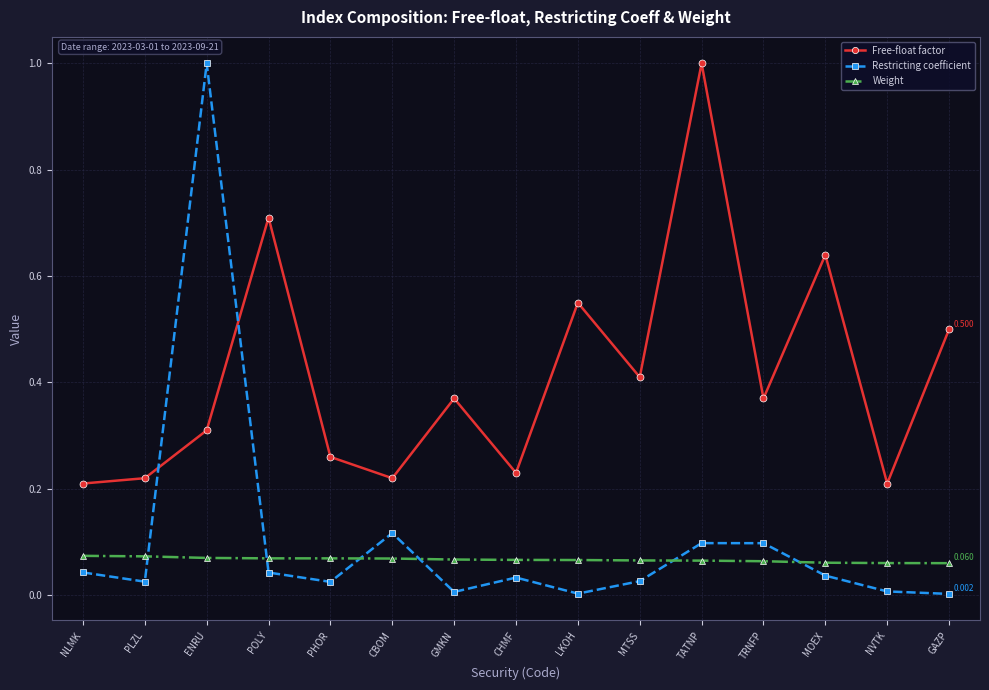

Does the chart have visible grid lines?

Yes